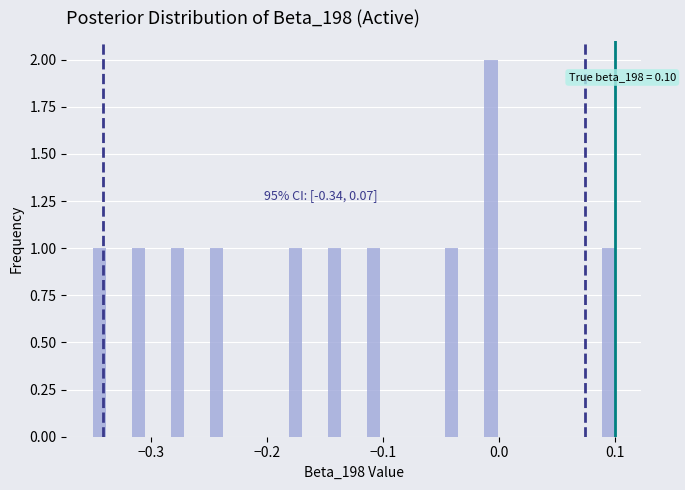

Around what value on the x-axis is the tallest bar? Give the approximate position of its centre, as read against the axis.

-0.01